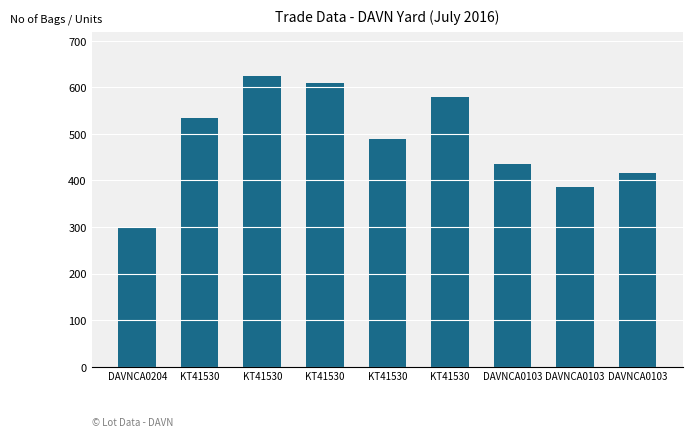

What is the difference between the values at KT41530 and KT41530?

90